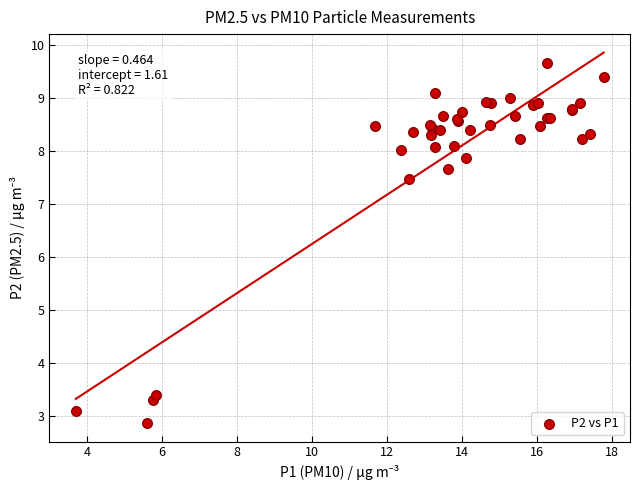

What Y value in the scatter plot is closest to 6?

7.5